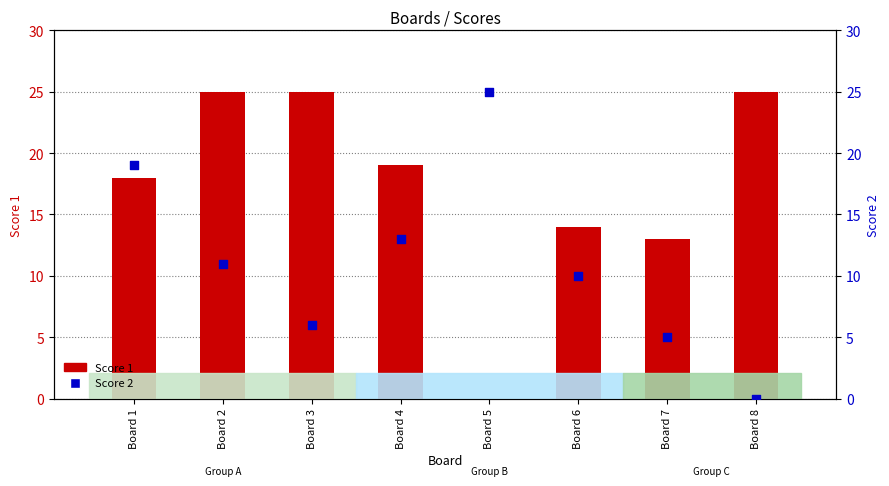

Which series reaches the maximum Y coordinate?

Score 1